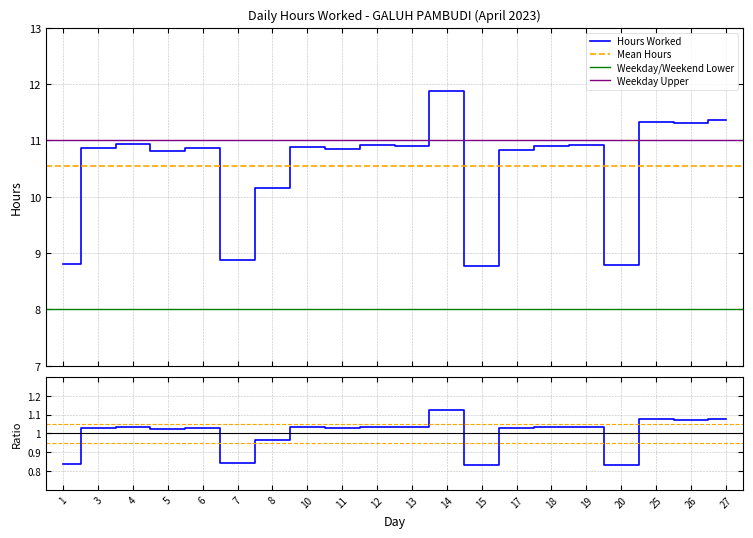

List the labels in order of value, smallest first.

15, 20, 1, 7, 8, 5, 17, 11, 3, 6, 10, 13, 18, 12, 19, 4, 26, 25, 27, 14